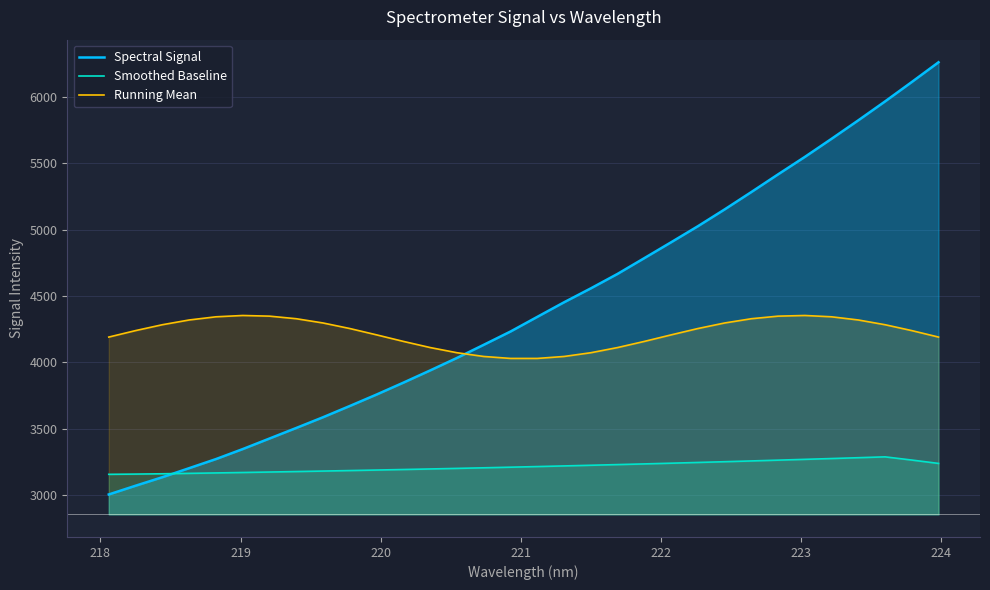

Which series has the largest total across all categories?

Spectral Signal